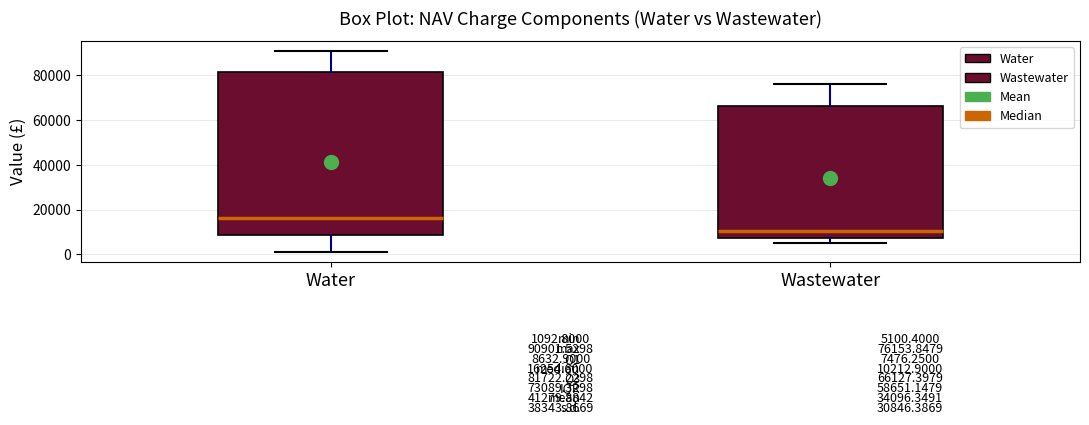

Which box has the lowest median line?

Wastewater